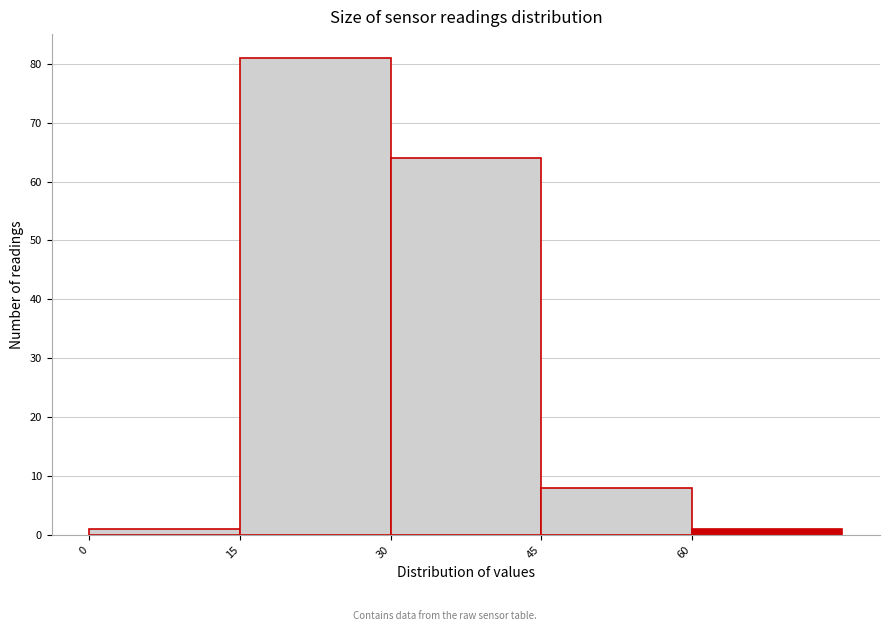

Reading left to right, transcribe this chart: for each bar, give the range it covers on the x-axis and its height. Neither the bar edges nor the heights are printed on the chart, so give them approximately, as read against the axes.

0 to 15: 1
15 to 30: 81
30 to 45: 64
45 to 60: 8
60 to 75: 1